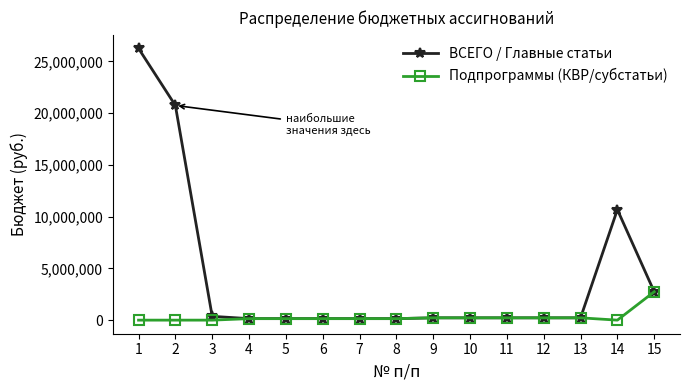

What value does the Подпрограммы (КВР/субстатьи) series have at 5, to the nearest 100?

145000